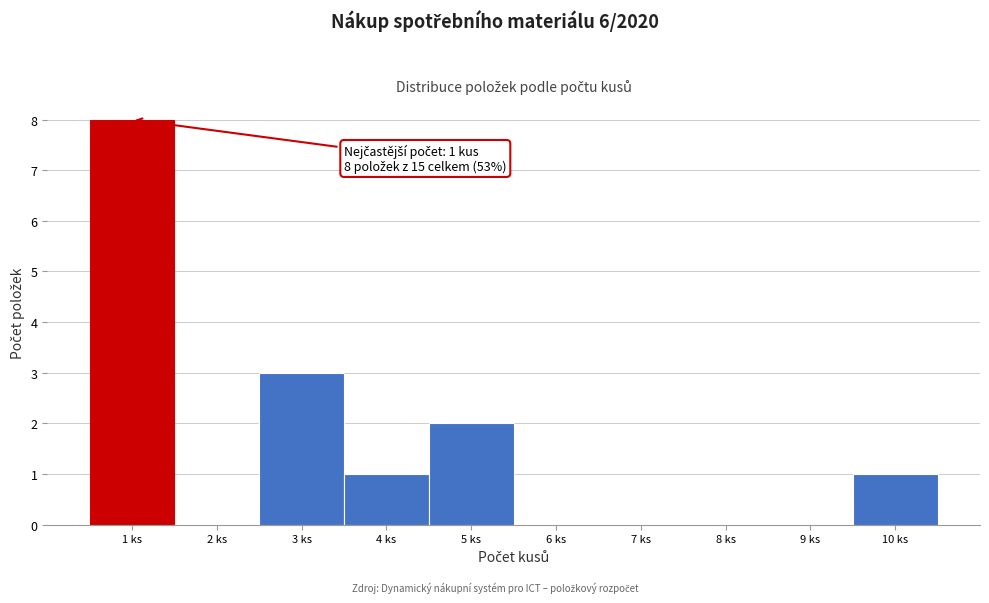

Over which range of the x-axis is the bar tallest?

0.5 to 1.5